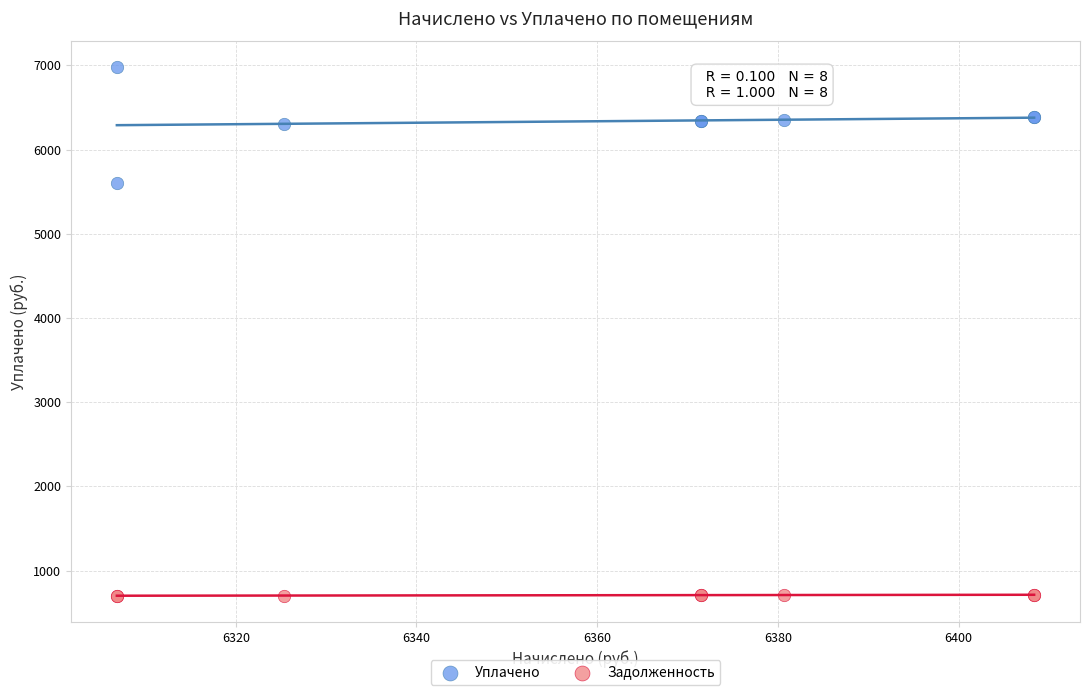

Which series has the largest Y range (max minus min)?

Уплачено